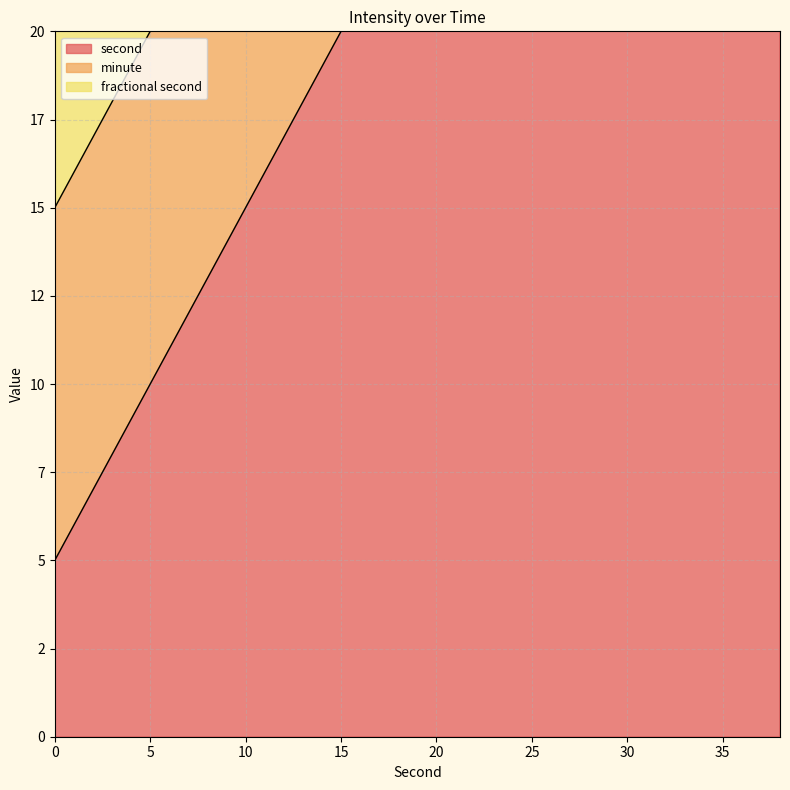

At 0, list the series in order from smallest to largest.

second, minute, fractional second